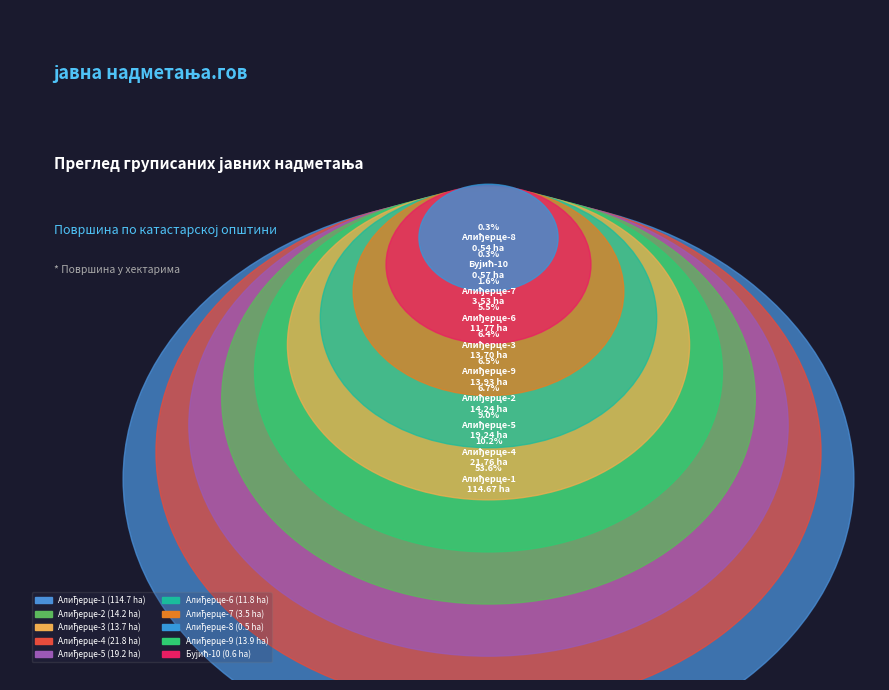

Which slice is the smallest?

Алиђерце-8